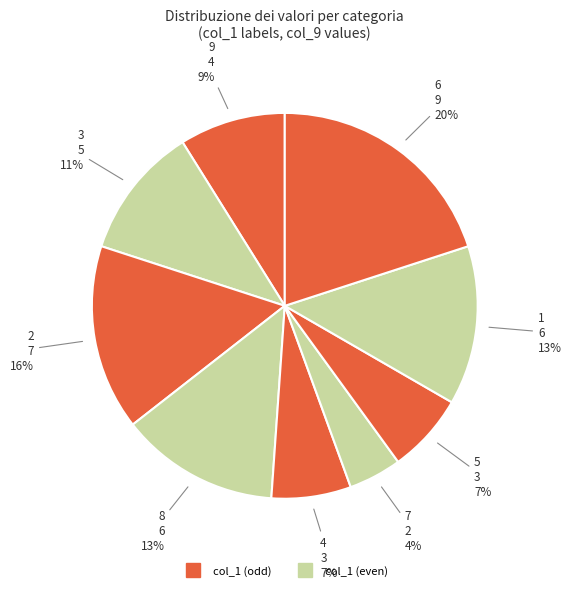

How many slices are in this pie chart?

9